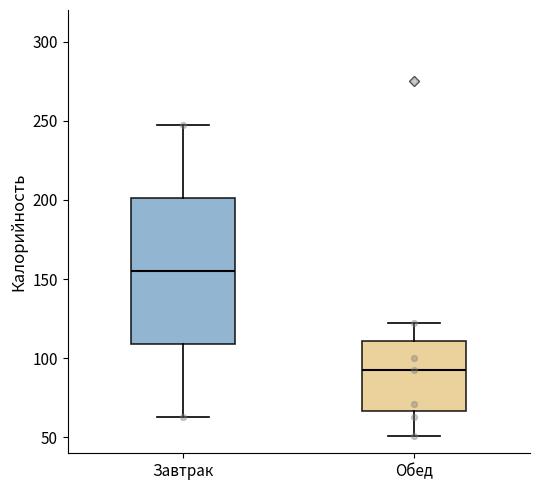

Comparing the boxes themselves (not the whiskers), which one is the tallest?

Завтрак